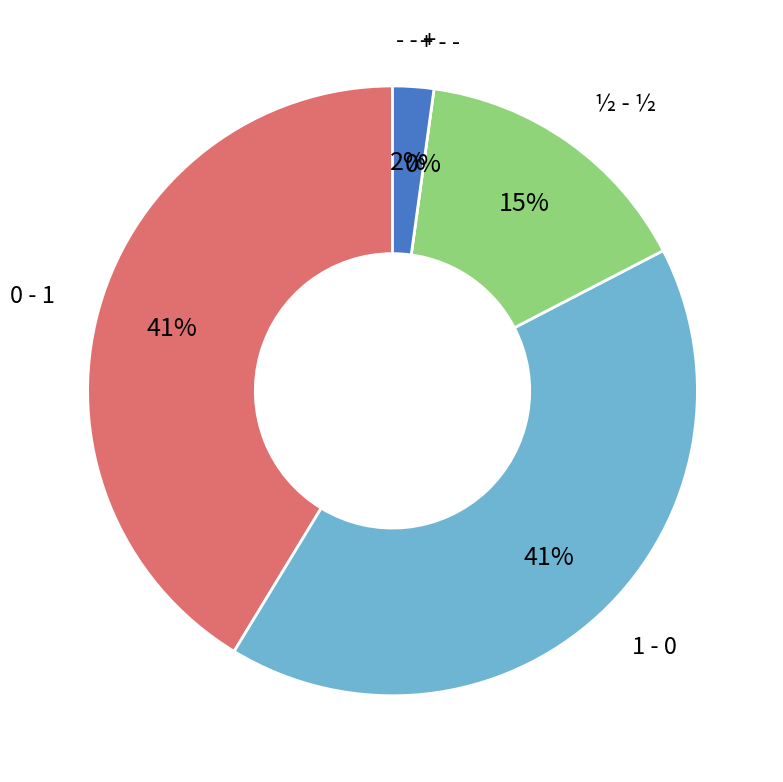

Which has a higher value, - - + or 1 - 0?

1 - 0